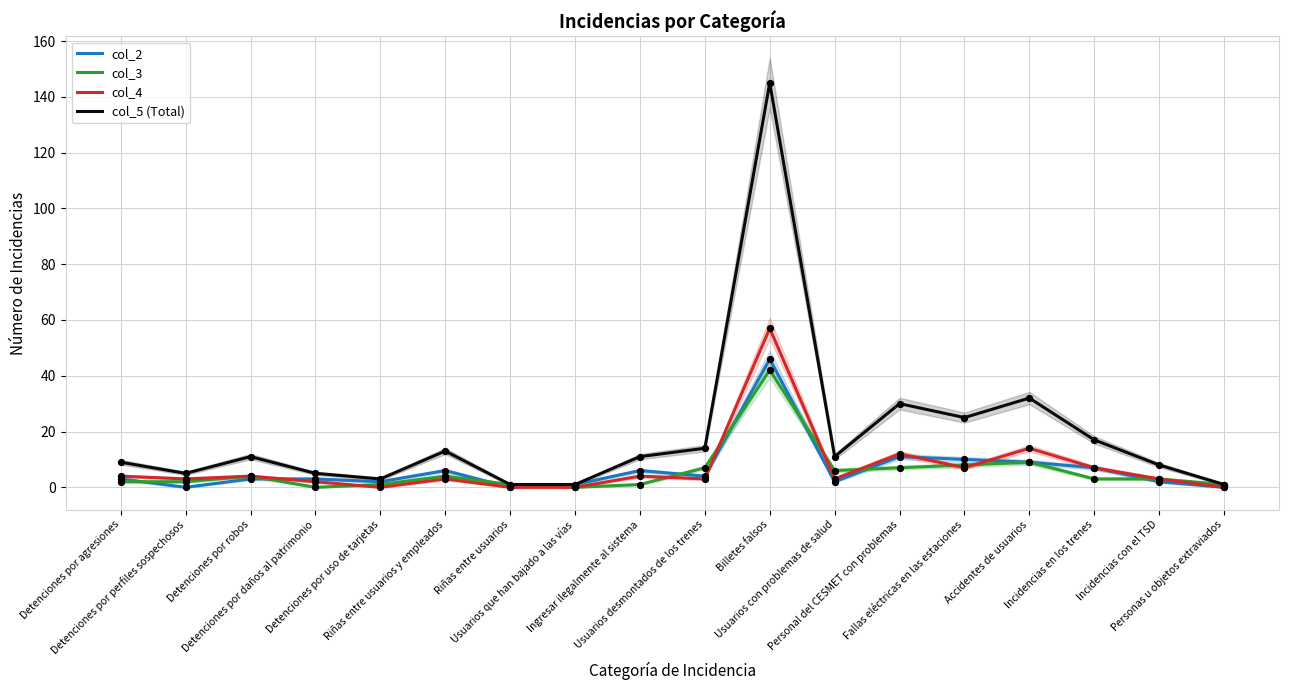

Is the value of col_3 at Riñas entre usuarios y empleados greater than the value of col_4 at Detenciones por agresiones?

No